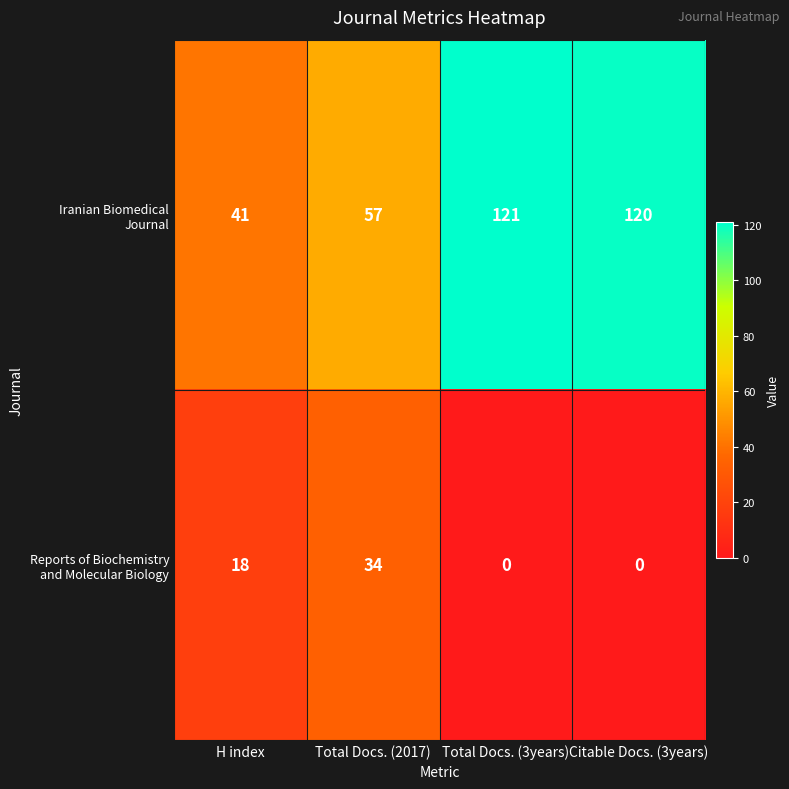

What is the difference between the highest and lowest values at Total Docs. (2017)?

23